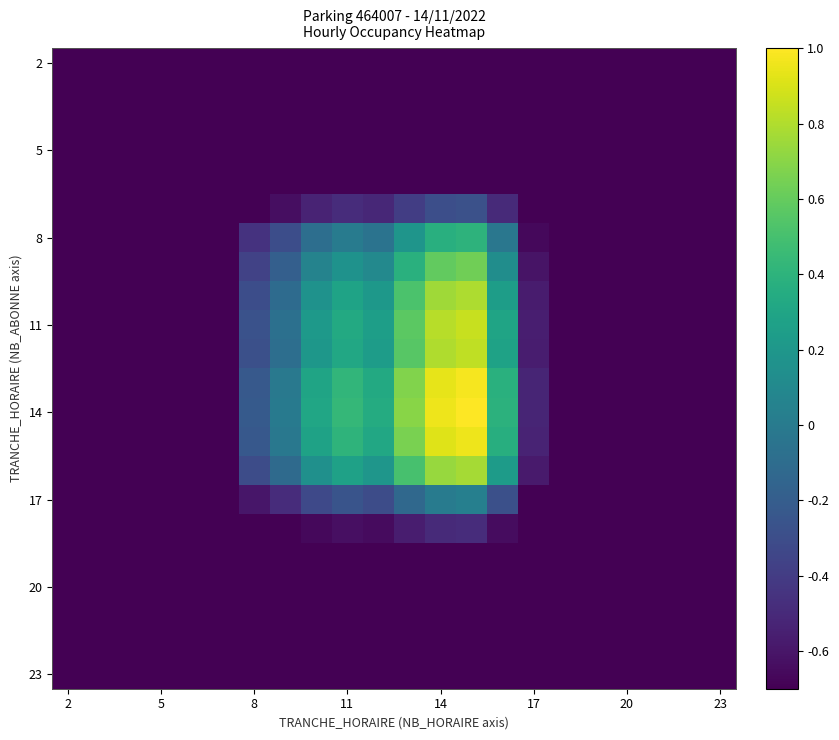

How many distinct data groups are displayed?

22